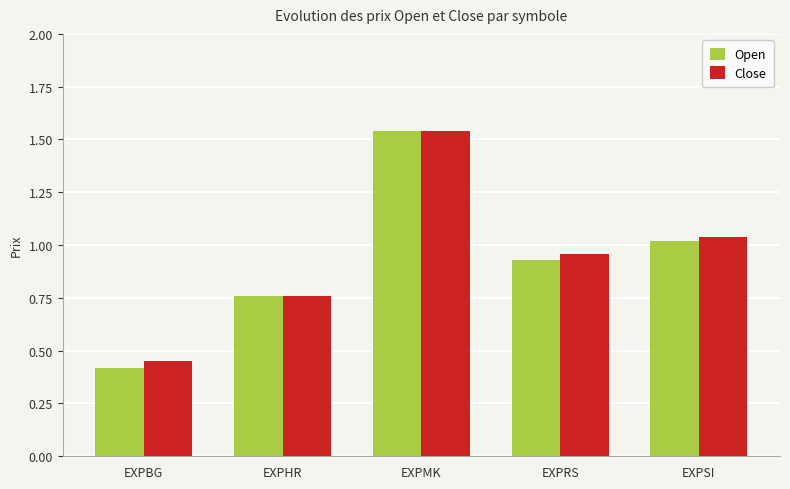

Which category has the lowest value in the Close series?

EXPBG